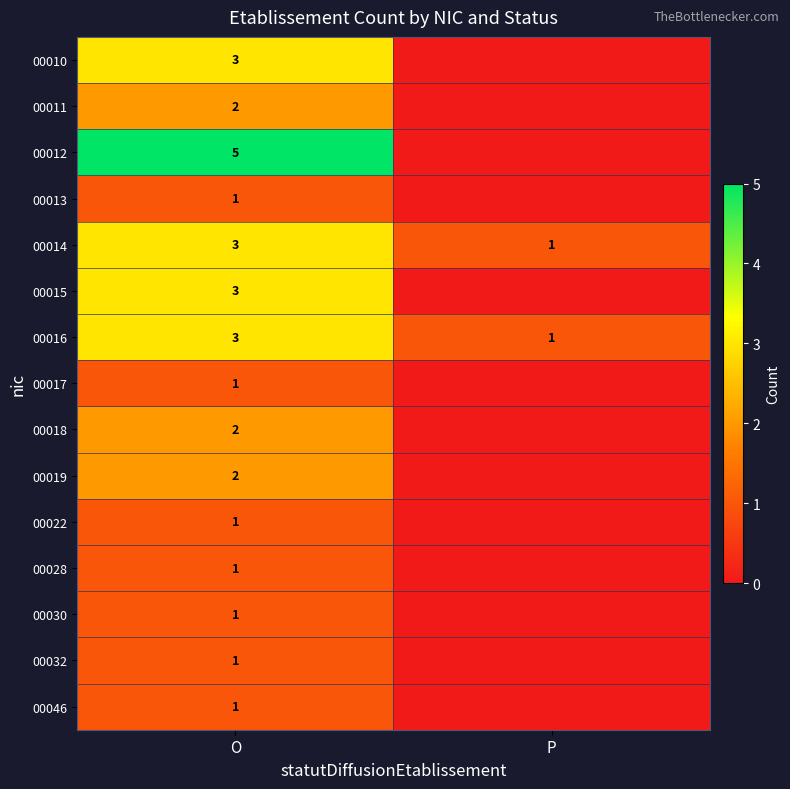

List the labels in order of 00016 value, largest first.

O, P